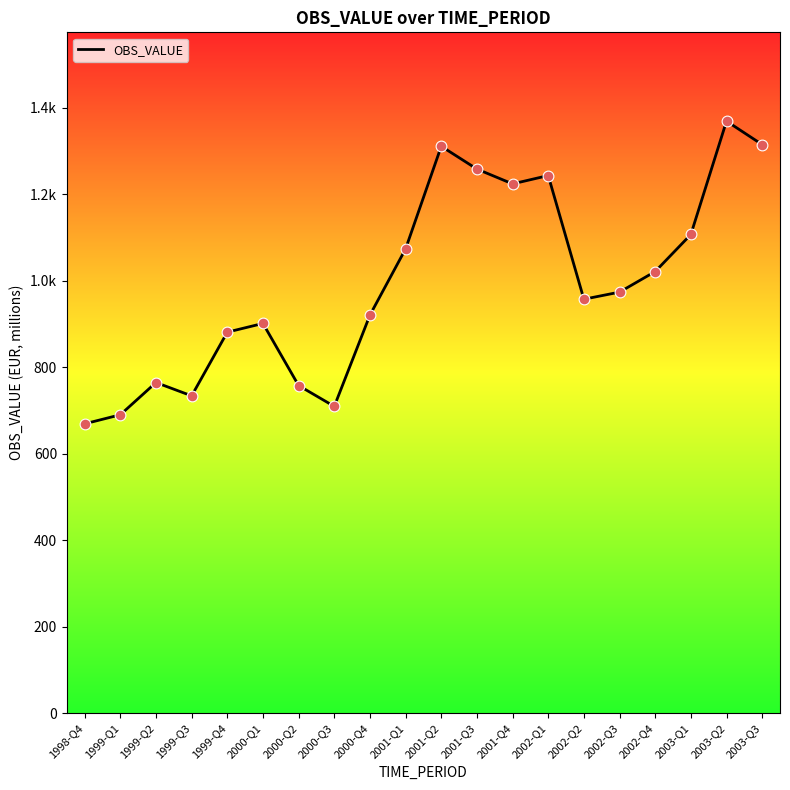

What is the change in value from 1998-Q4 to 2000-Q1?

+232.2